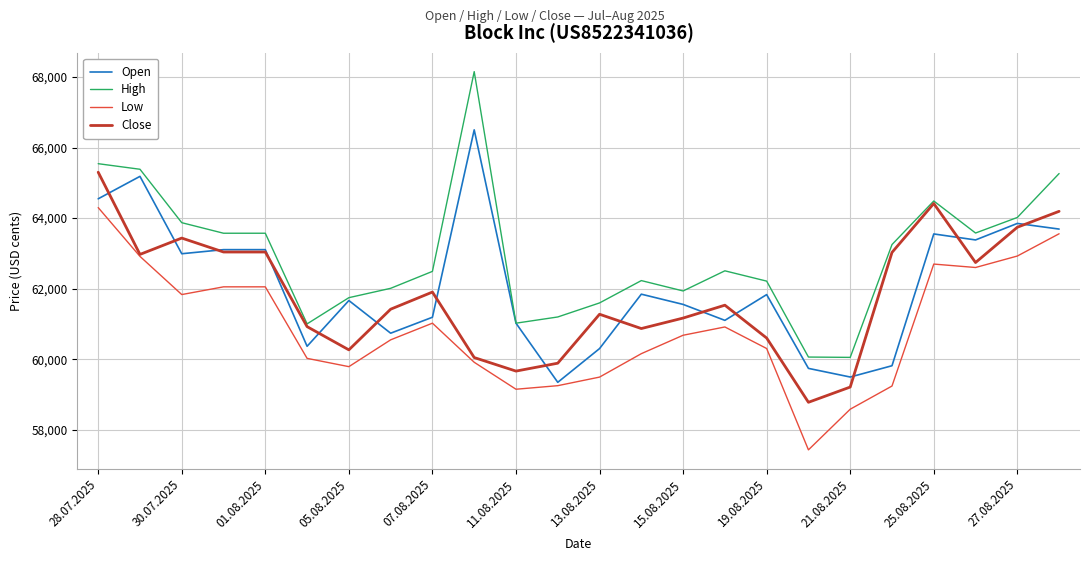

Which series has the largest range (max minus min)?

High